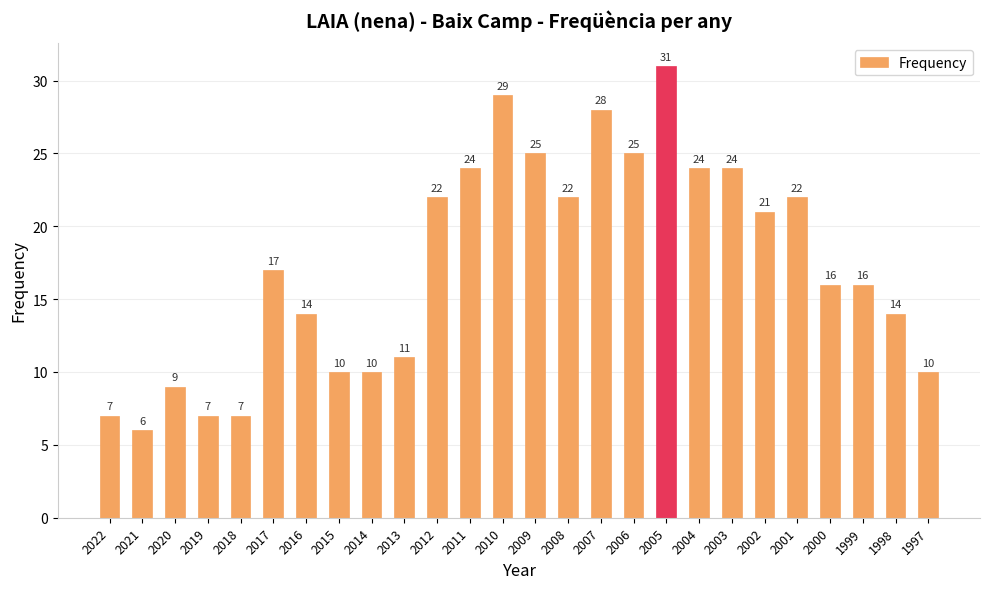

Count the number of categories in the chart.

26